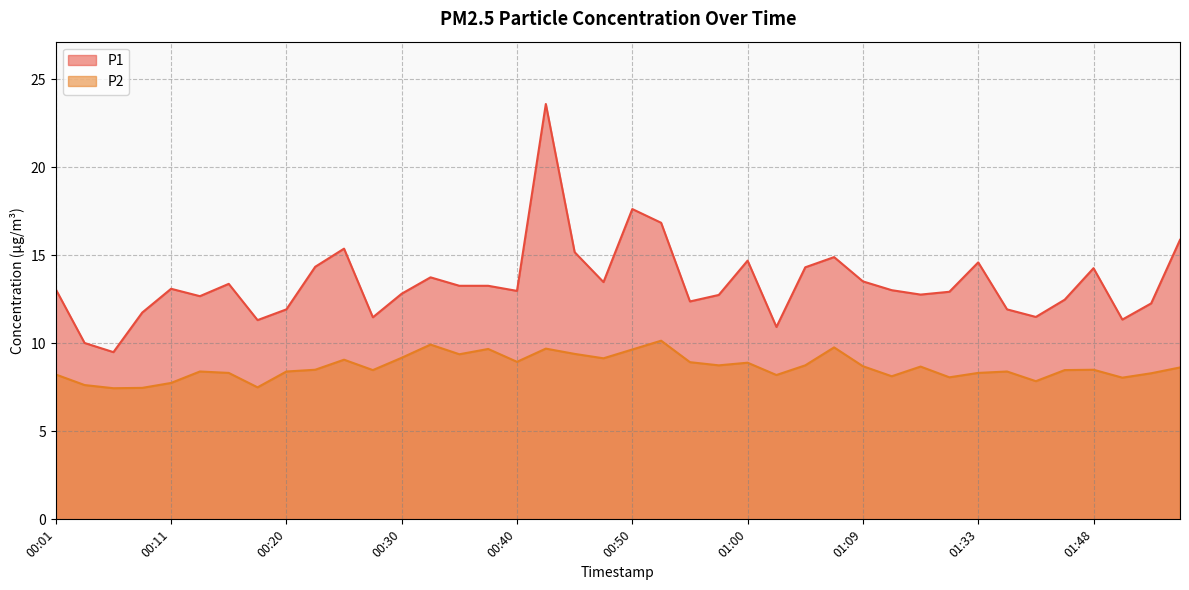

How many values in the P1 series are below 13?

19